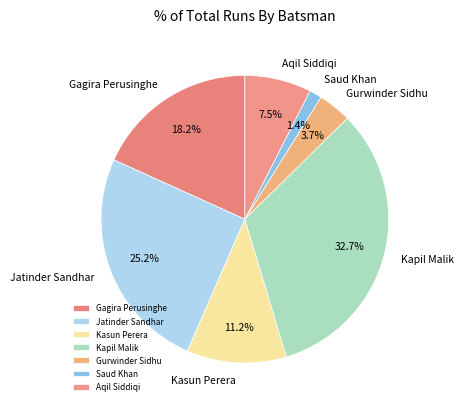

Does Gurwinder Sidhu account for over 50% of the chart?

No